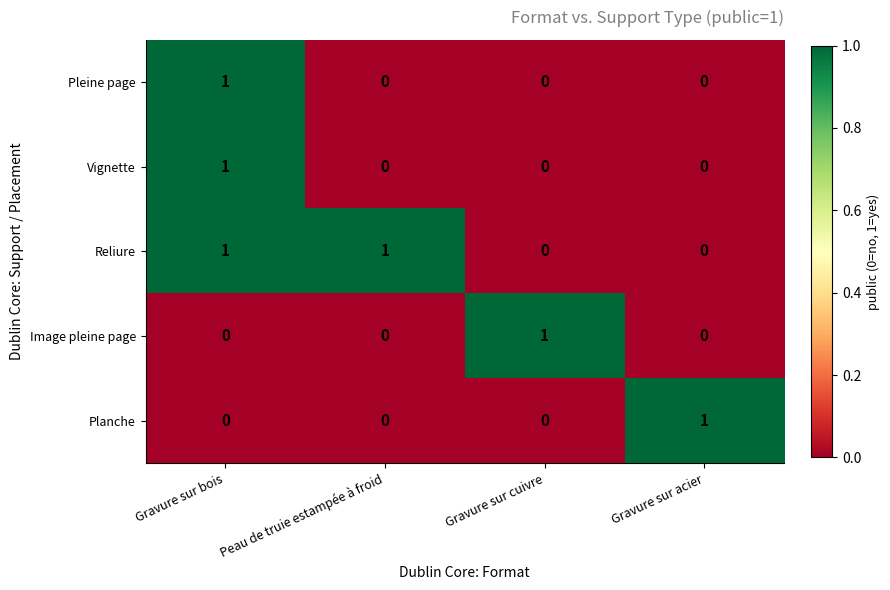

Reading left to right, transcribe all the data shown in this chart.

Pleine page: Gravure sur bois=1	Peau de truie estampée à froid=0	Gravure sur cuivre=0	Gravure sur acier=0
Vignette: Gravure sur bois=1	Peau de truie estampée à froid=0	Gravure sur cuivre=0	Gravure sur acier=0
Reliure: Gravure sur bois=1	Peau de truie estampée à froid=1	Gravure sur cuivre=0	Gravure sur acier=0
Image pleine page: Gravure sur bois=0	Peau de truie estampée à froid=0	Gravure sur cuivre=1	Gravure sur acier=0
Planche: Gravure sur bois=0	Peau de truie estampée à froid=0	Gravure sur cuivre=0	Gravure sur acier=1